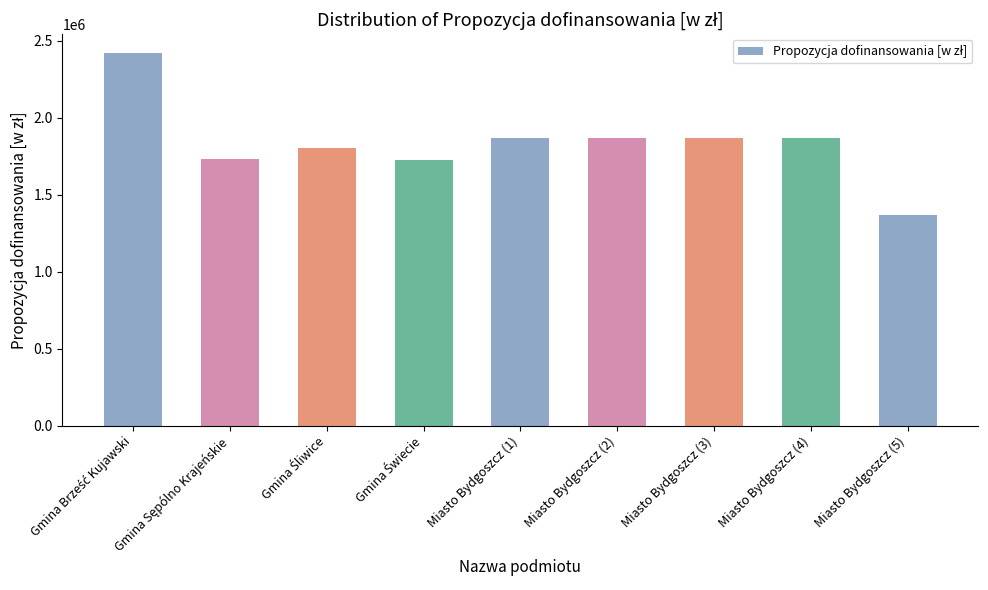

What is the change in value from Miasto Bydgoszcz (2) to Miasto Bydgoszcz (5)?

-500000